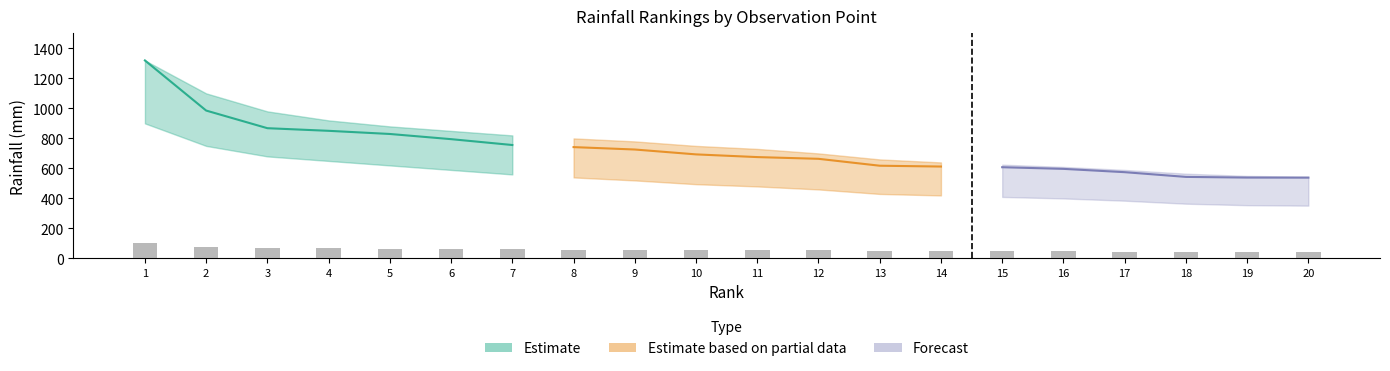

What is the difference between the maximum and minimum values?

62.5